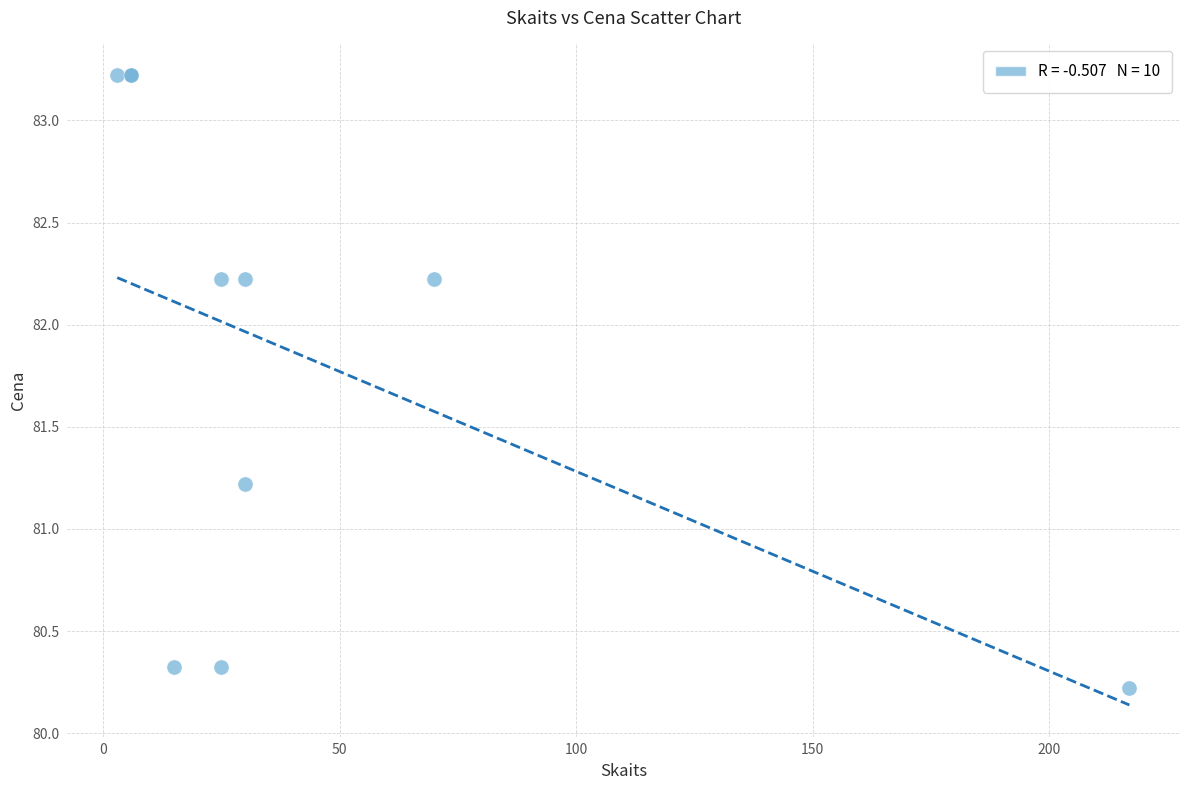

What Y value in the scatter plot is closest to 81?

81.2